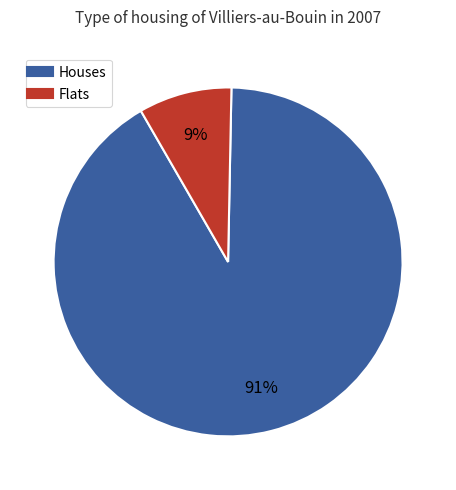

Is there any slice that represents more than half of the pie?

Yes